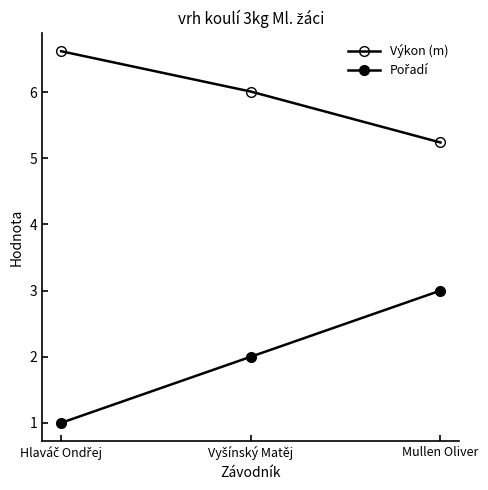

What is the smallest value displayed?

1.0